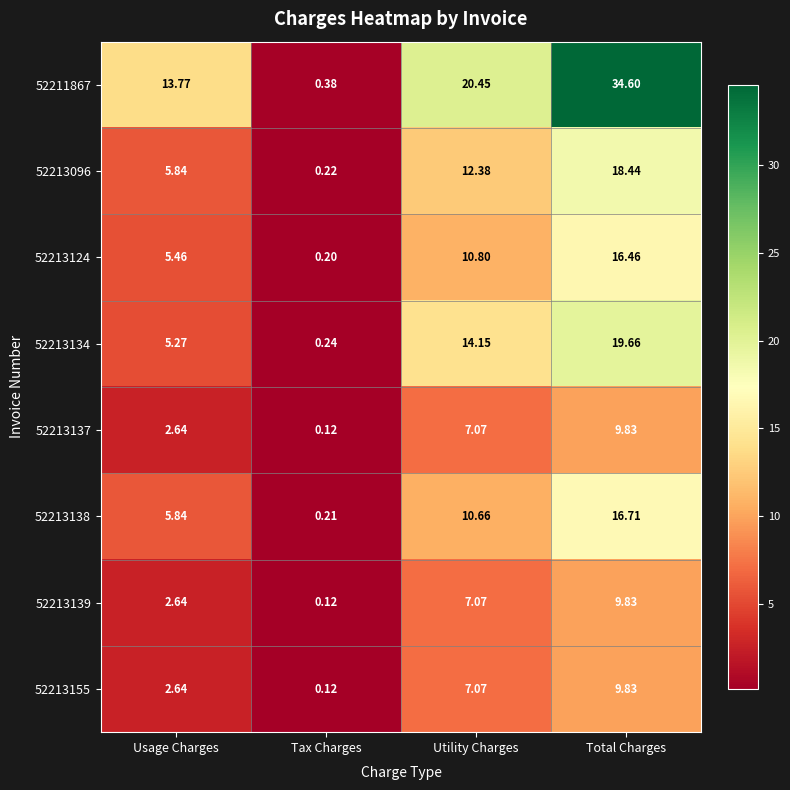

Where does the 52213137 series first go above 7?

Utility Charges